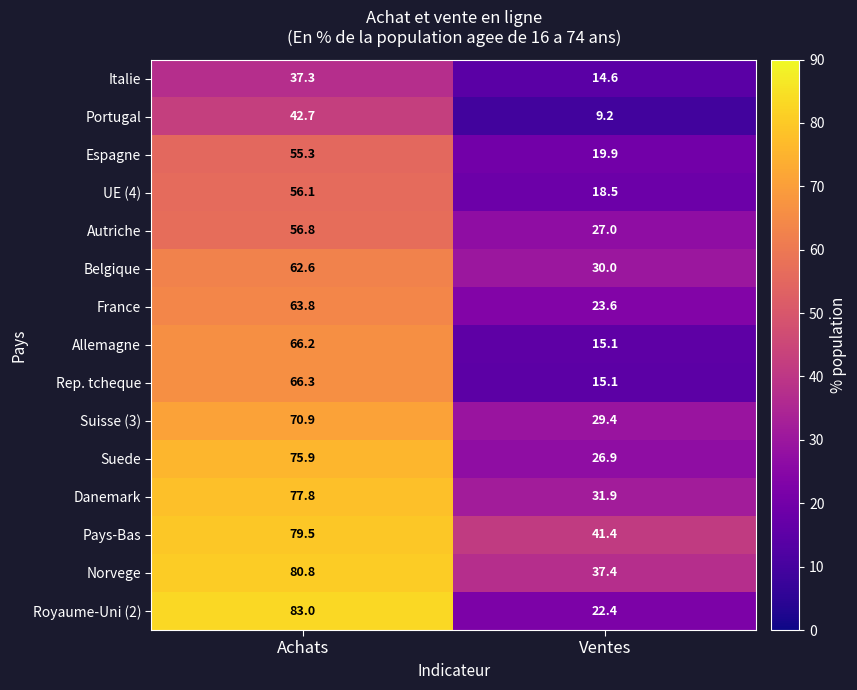

At which category is the sum across all series the highest?

Achats